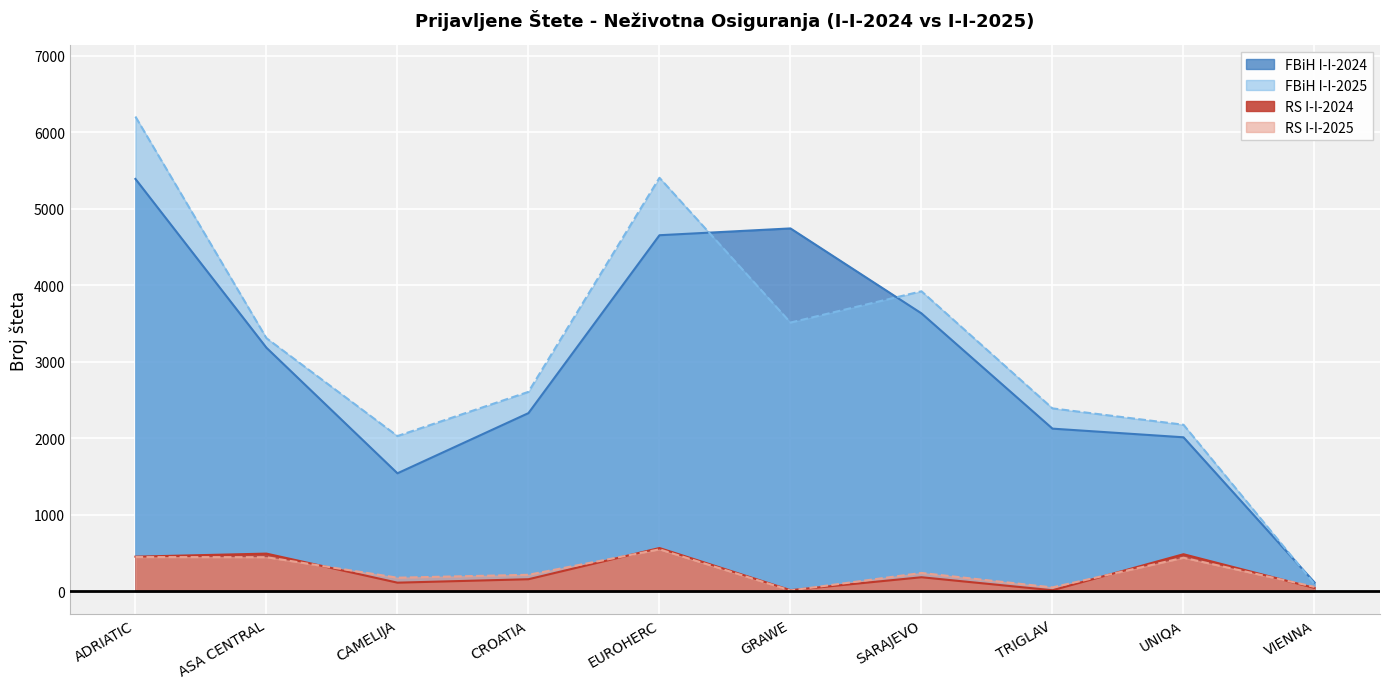

Reading left to right, transcribe all the data shown in this chart.

FBiH I-I-2024: 5388	3181	1539	2326	4652	4741	3630	2123	2010	112
FBiH I-I-2025: 6203	3306	2026	2604	5403	3510	3919	2388	2174	91
RS I-I-2024: 449	489	109	154	562	11	180	10	481	40
RS I-I-2025: 444	442	174	212	545	7	236	47	435	54